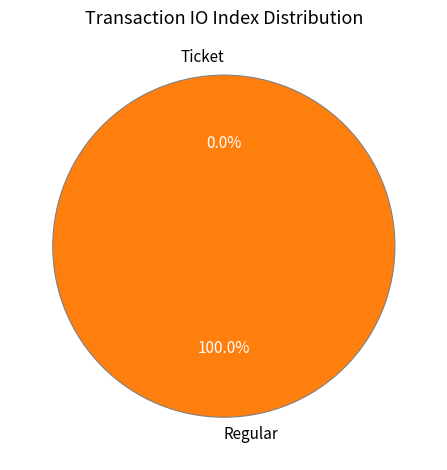

What percentage do Regular and Ticket together represent?

100.0%